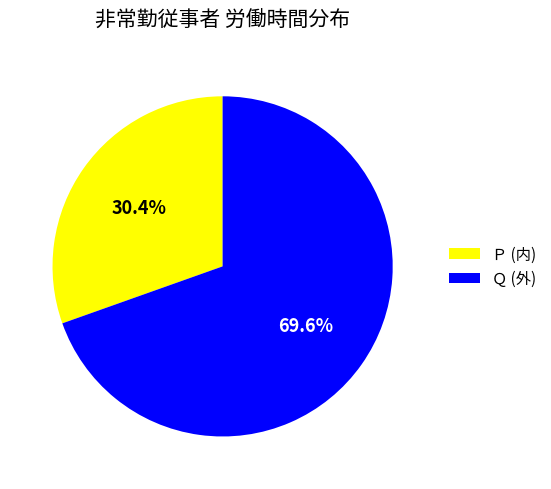

Count the number of slices in the pie.

2